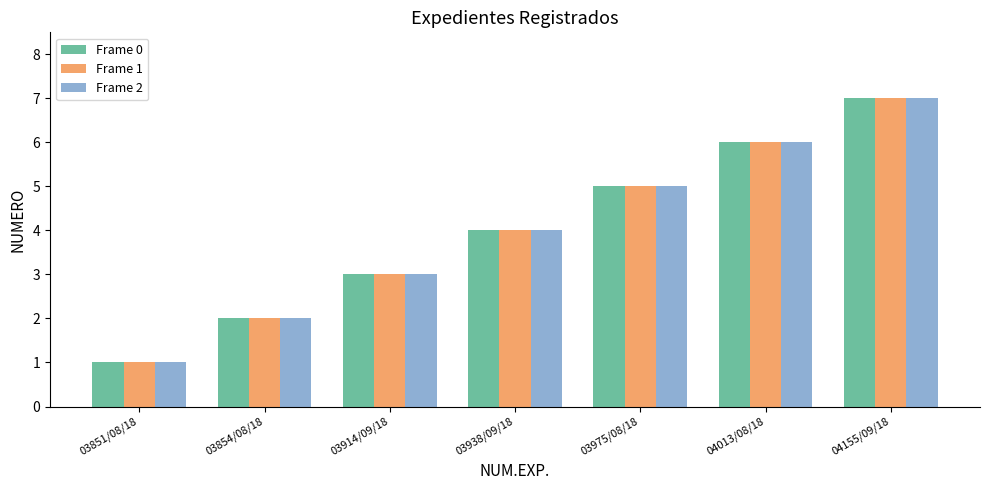

The Frame 2 series shows 7 at 04155/09/18. True or false?

True